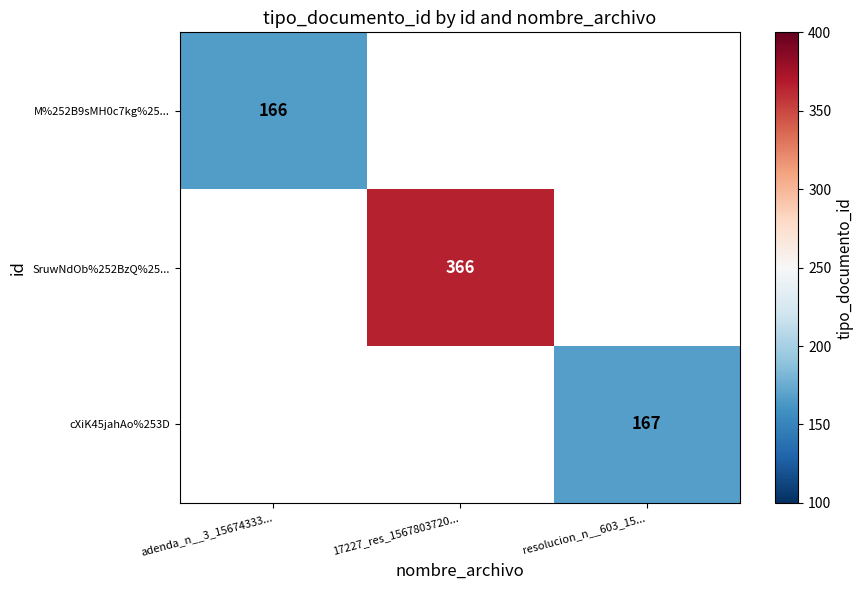

At how many categories does at least one series exceed 340?

1